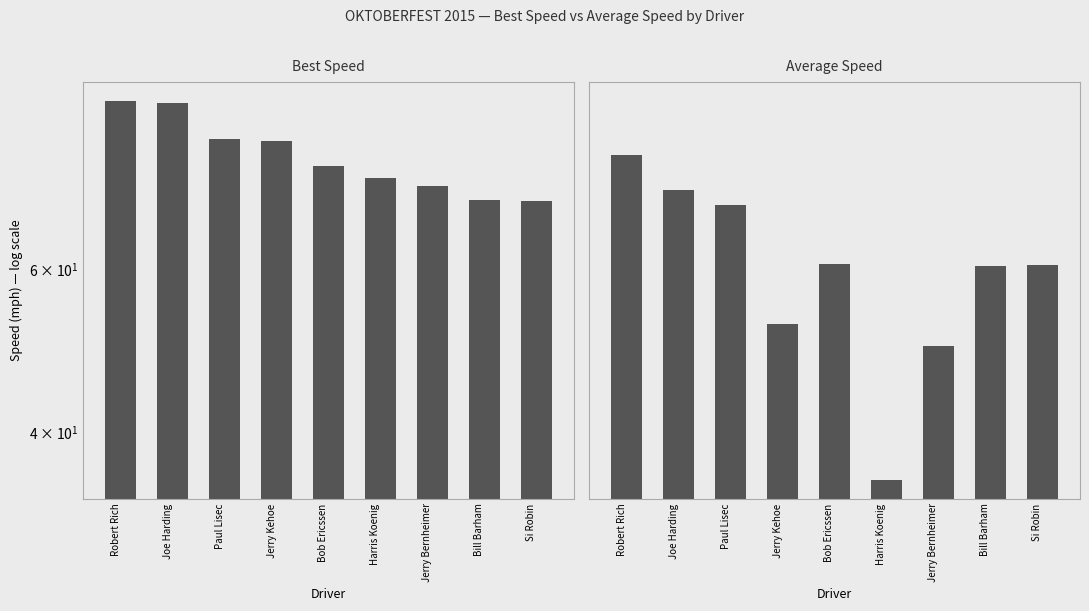

The value of Average Speed at Harris Koenig is 35.5. True or false?

True